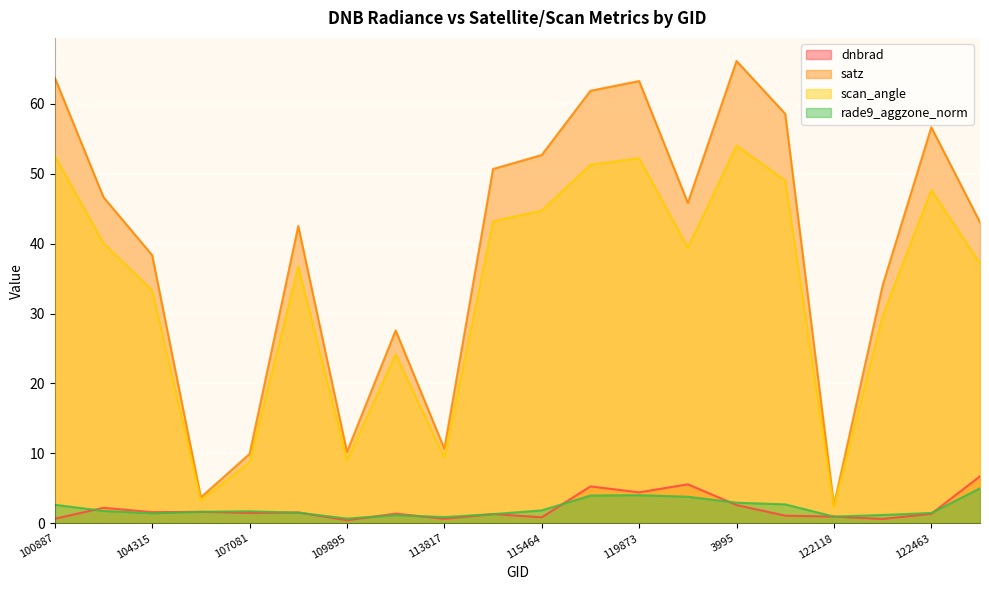

Where is the first local maximum for rade9_aggzone_norm?

107081